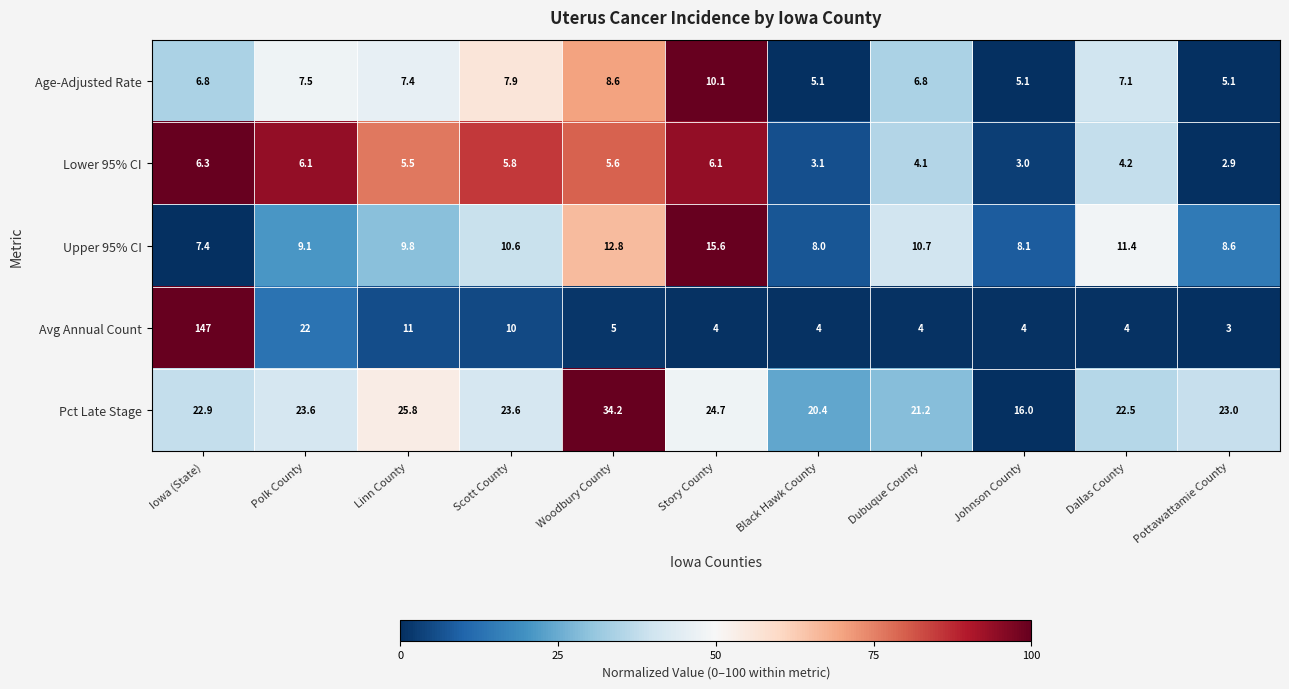

At which category is the sum across all series the highest?

Iowa (State)